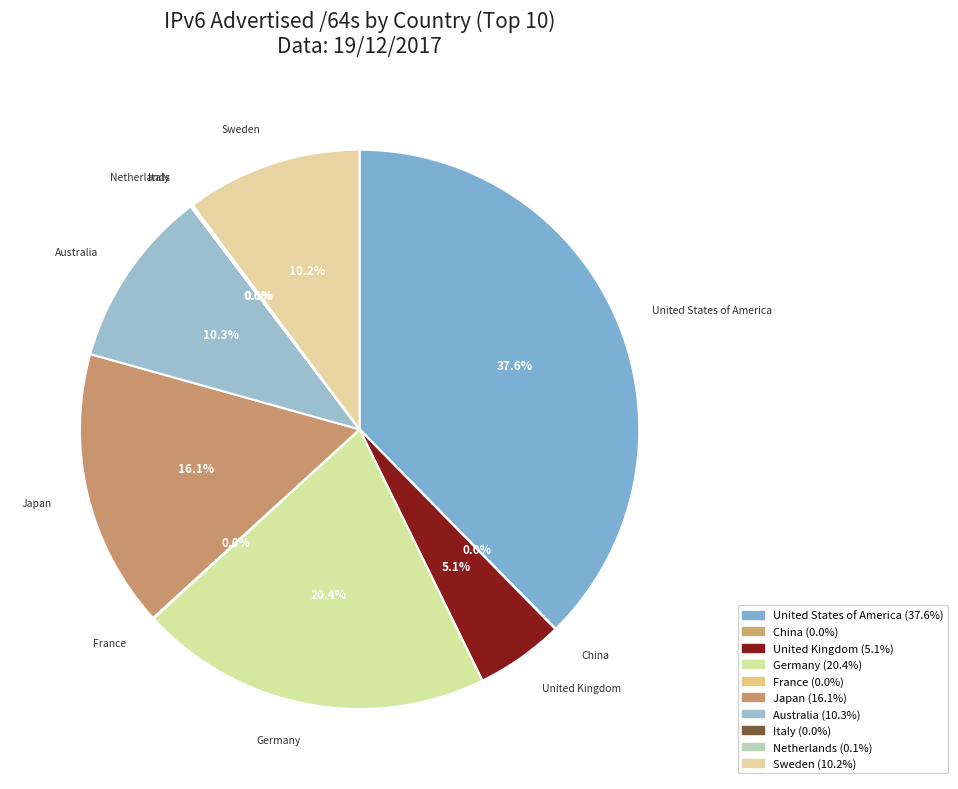

What is the total percentage of Japan and United Kingdom?

21.2%